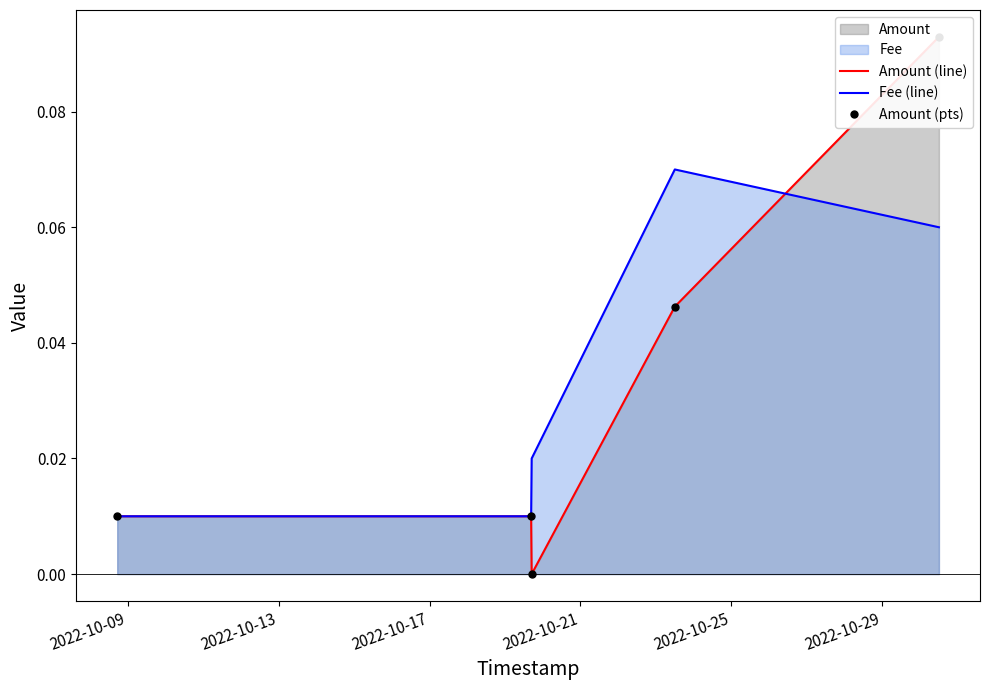

Which series has the largest range (max minus min)?

Amount (line)